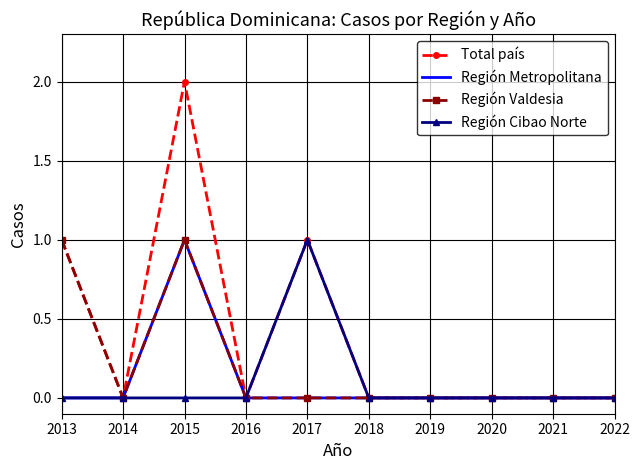

At which category is the sum across all series the highest?

2015